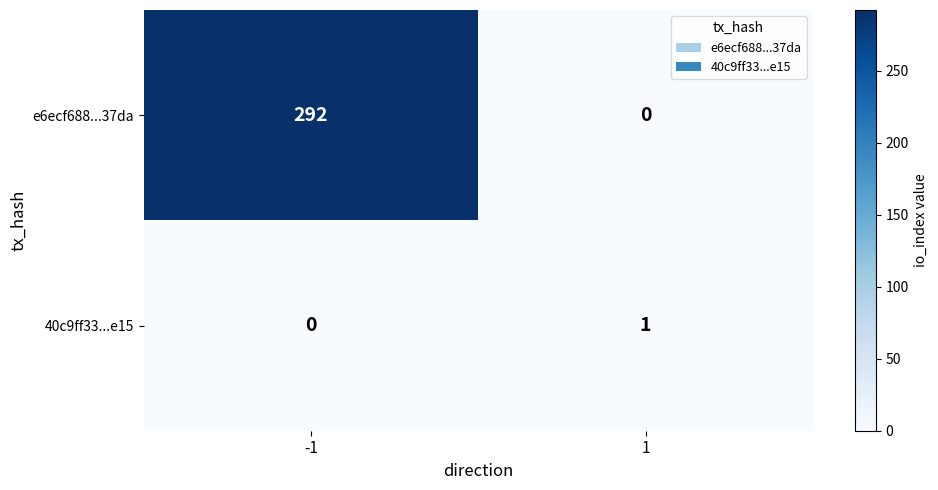

Rank the series at 1 from highest to lowest value.

40c9ff33...e15, e6ecf688...37da